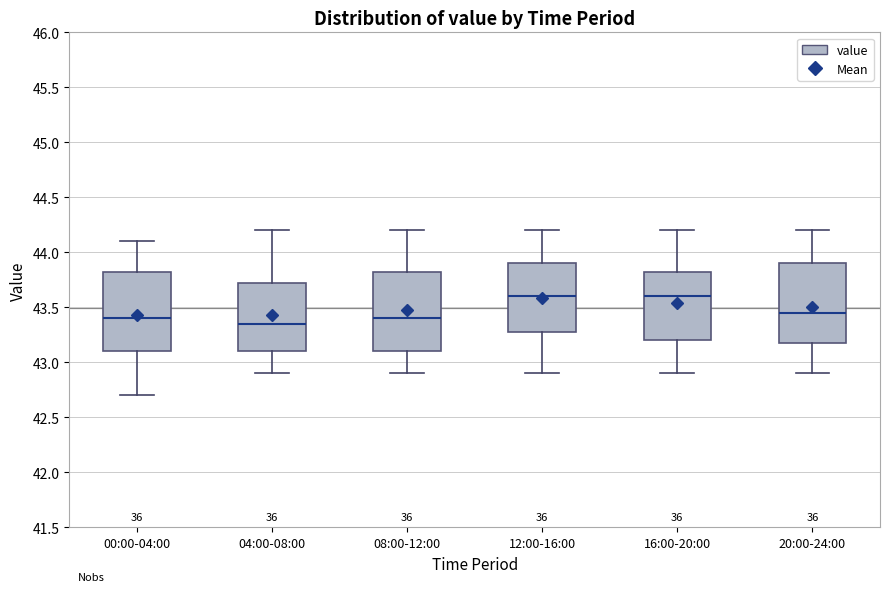

Reading left to right, read every box against the y-axis: the position of its median line, the range the box covers, and the ends of its whiskers. The values are not printed on the chart, so give them approximately, as read against the axis.

00:00-04:00: median 43.40, box 43.10 to 43.85, whiskers 42.70 to 44.10
04:00-08:00: median 43.35, box 43.10 to 43.75, whiskers 42.90 to 44.20
08:00-12:00: median 43.40, box 43.10 to 43.85, whiskers 42.90 to 44.20
12:00-16:00: median 43.60, box 43.30 to 43.90, whiskers 42.90 to 44.20
16:00-20:00: median 43.60, box 43.20 to 43.85, whiskers 42.90 to 44.20
20:00-24:00: median 43.45, box 43.20 to 43.90, whiskers 42.90 to 44.20